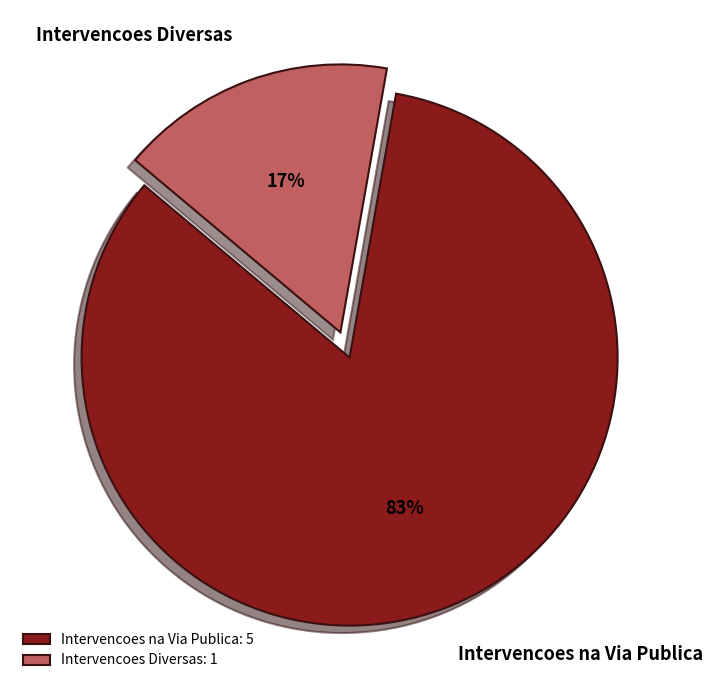

Approximately how many times larger is the value at Intervencoes Diversas compared to Intervencoes na Via Publica?

0.2